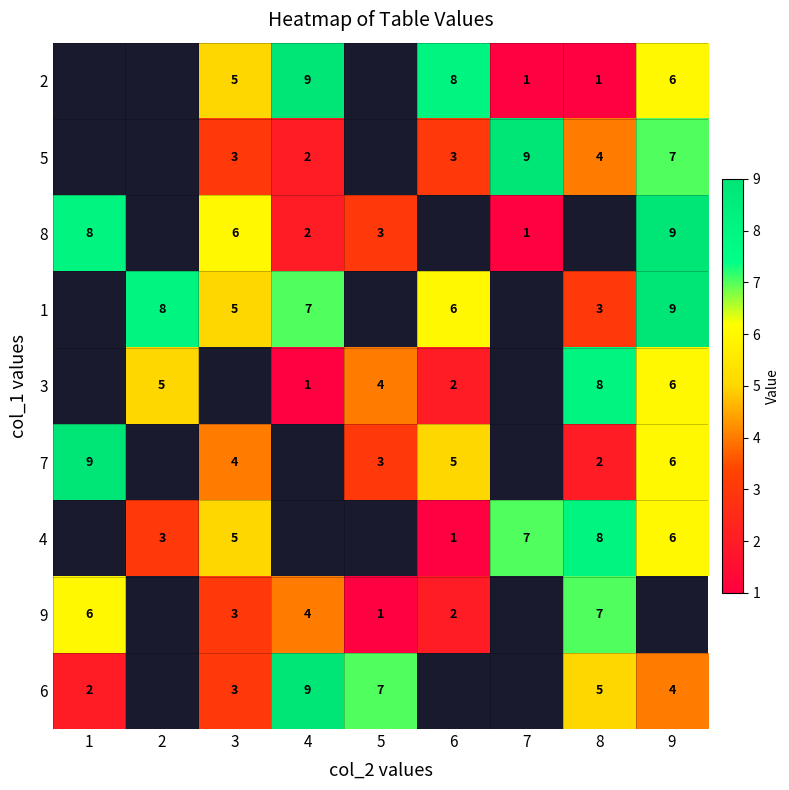

Is the value of 3 at 5 greater than the value of 4 at 3?

No